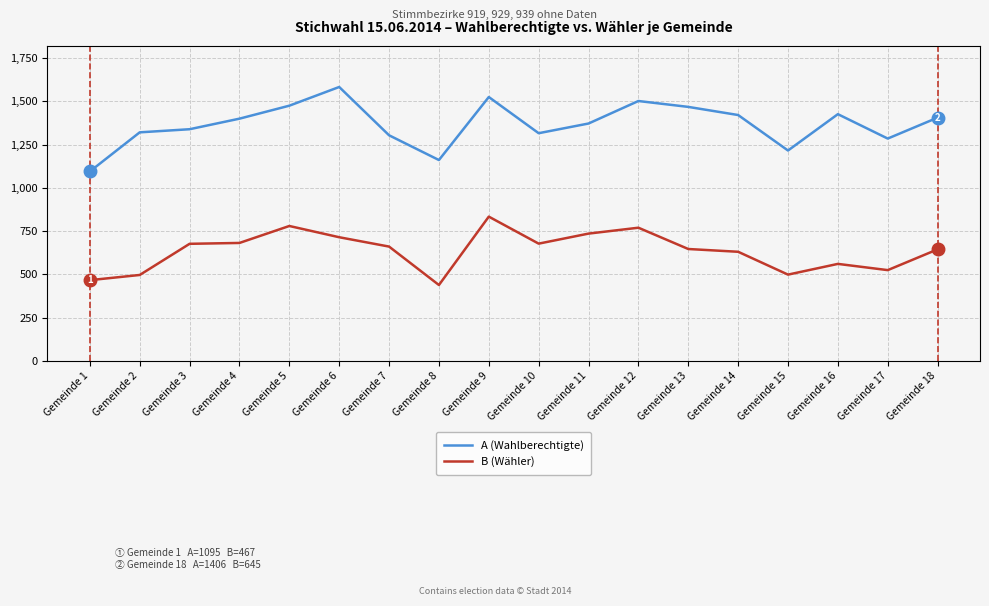

What value does the A (Wahlberechtigte) series have at Gemeinde 17?

1285